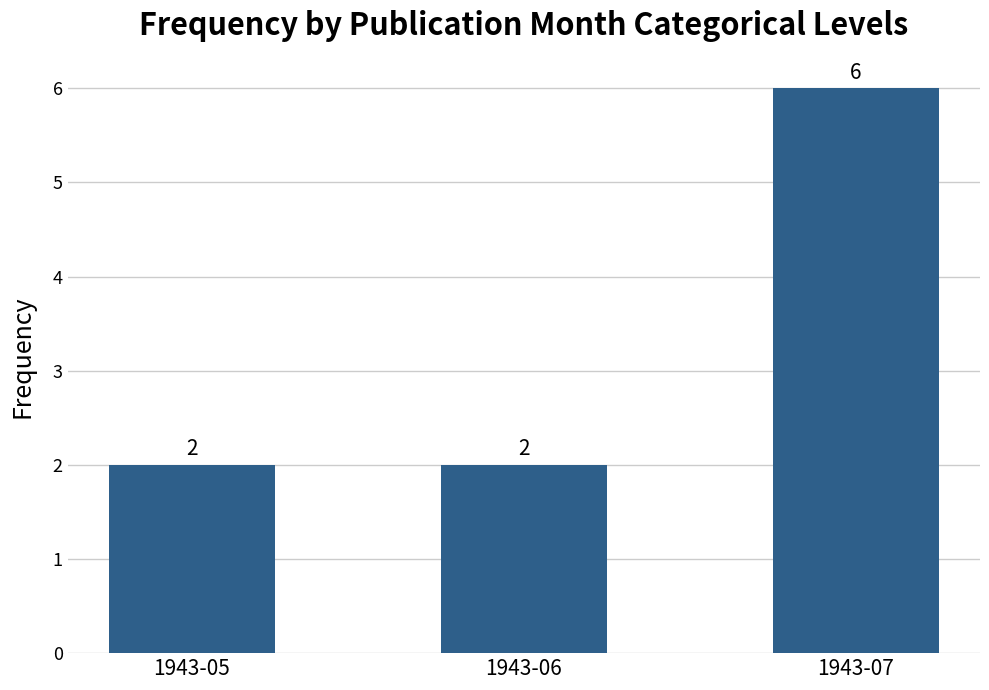

Is it true that the value at 1943-06 is 2?

True